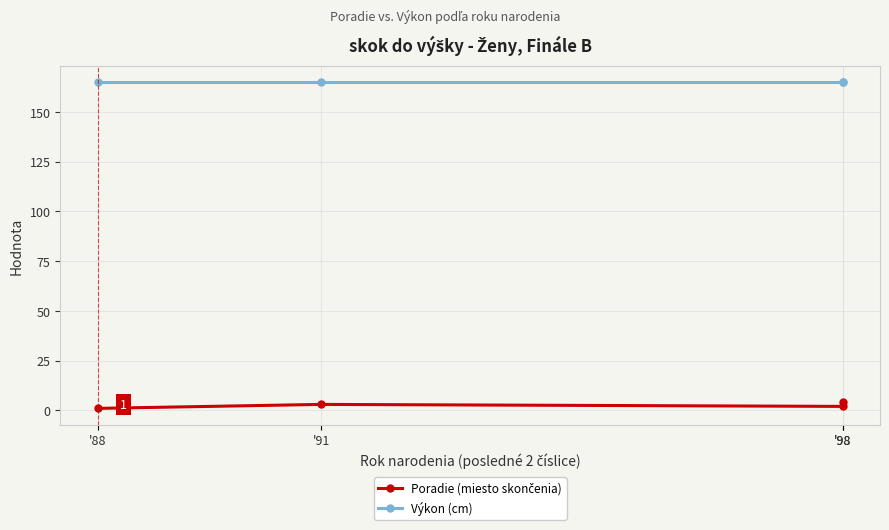

What is the value of the Výkon (cm) point at the 1st from the left?

165